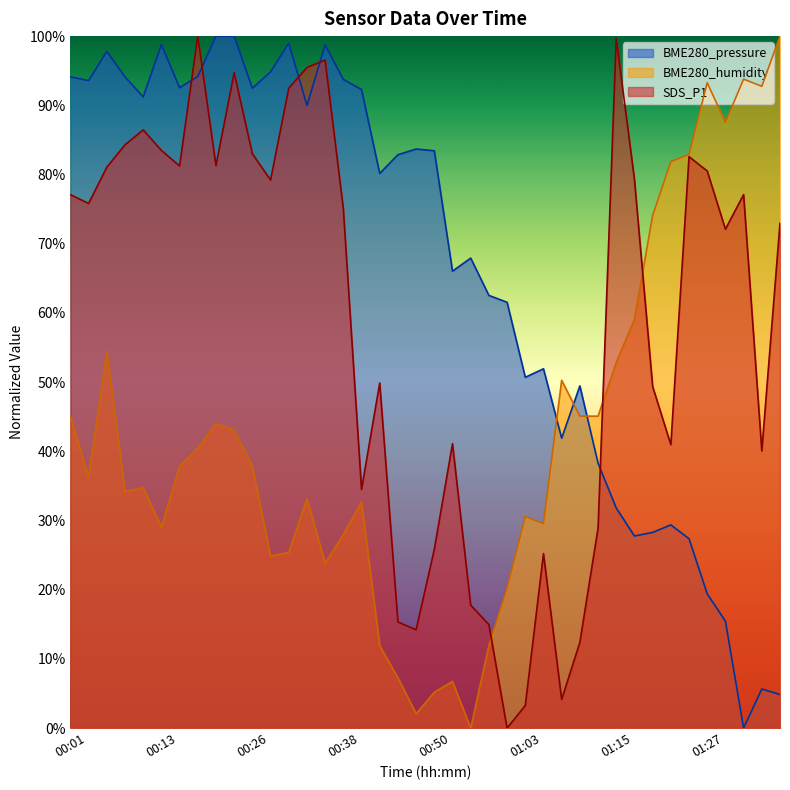

What are all the series names shown in the legend?

BME280_pressure, BME280_humidity, SDS_P1